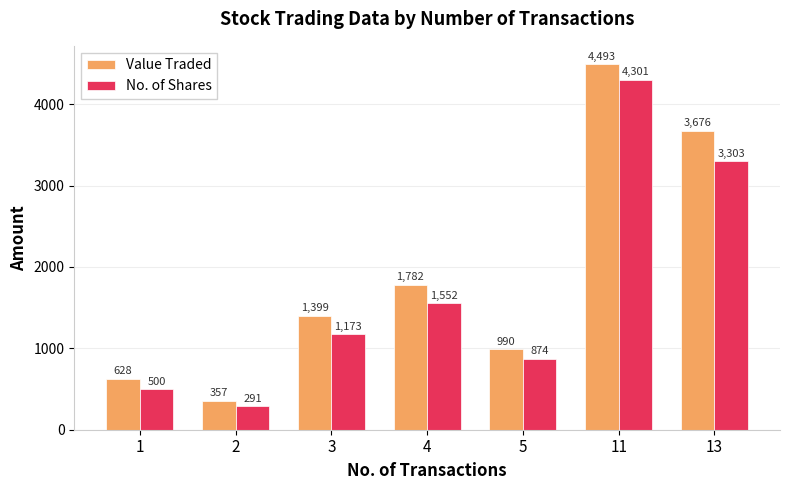

What is the minimum value shown in the chart?

291